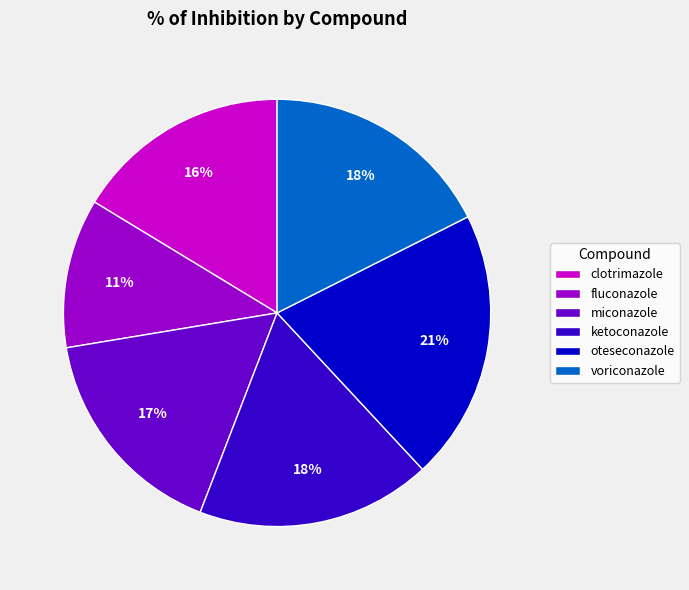

Does clotrimazole account for over 50% of the chart?

No